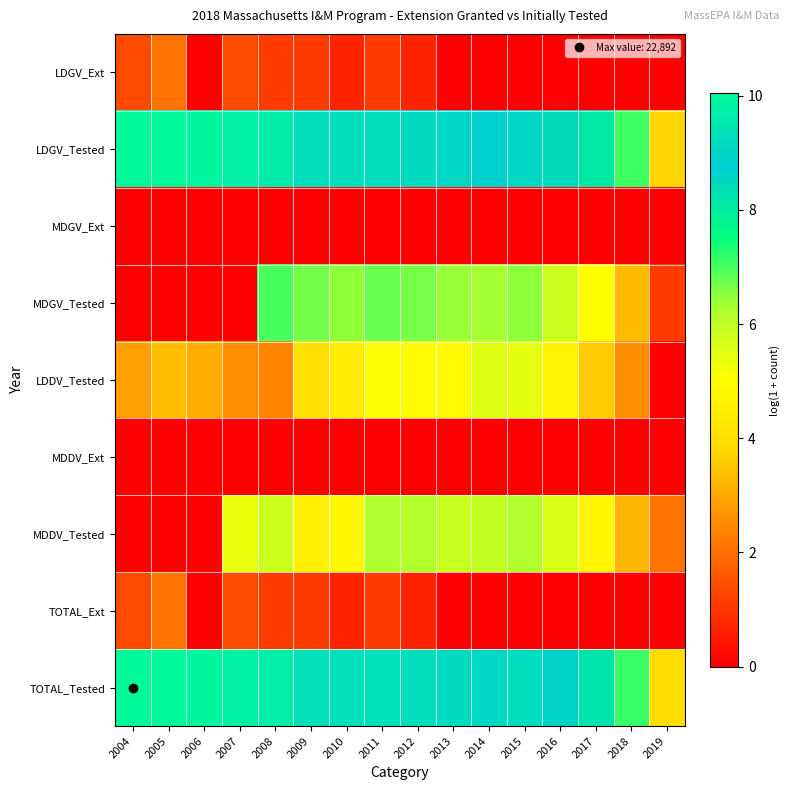

How many distinct data groups are displayed?

9